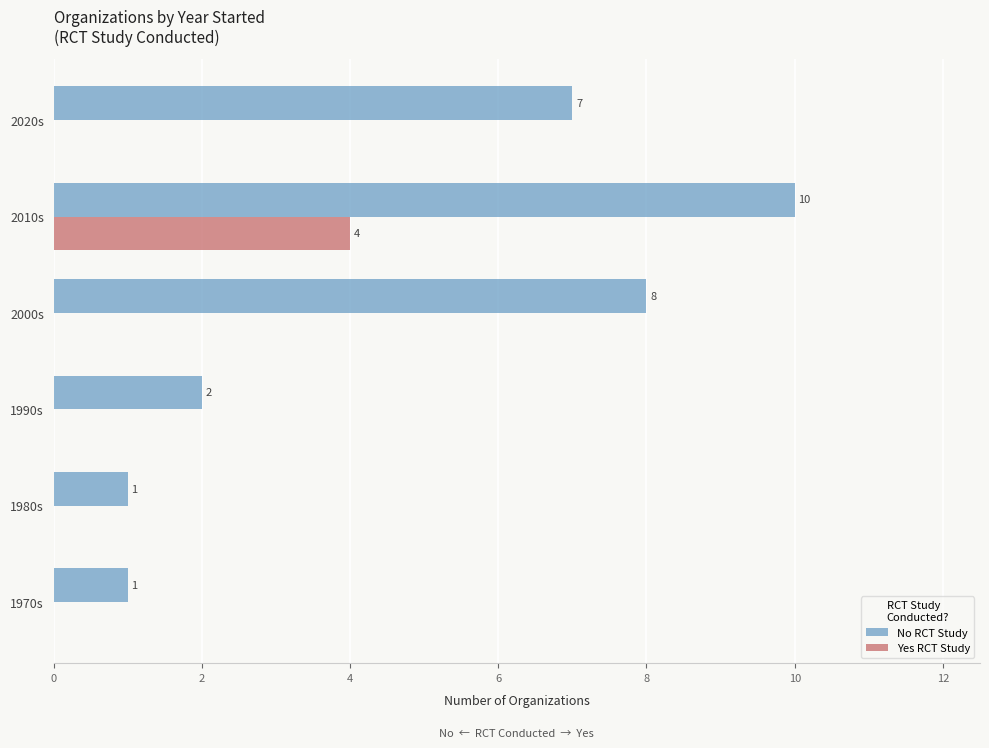

Which series changed the most between 1980s and 2020s?

No RCT Study